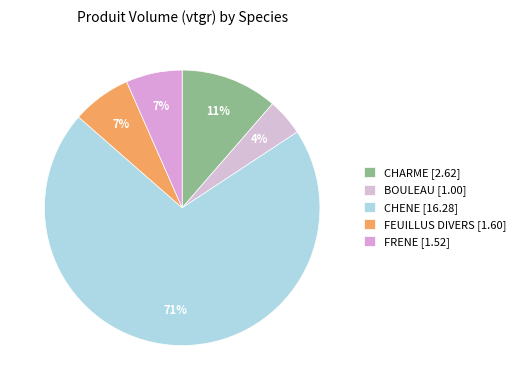

What percentage is the CHENE slice, to the nearest percent?

71%